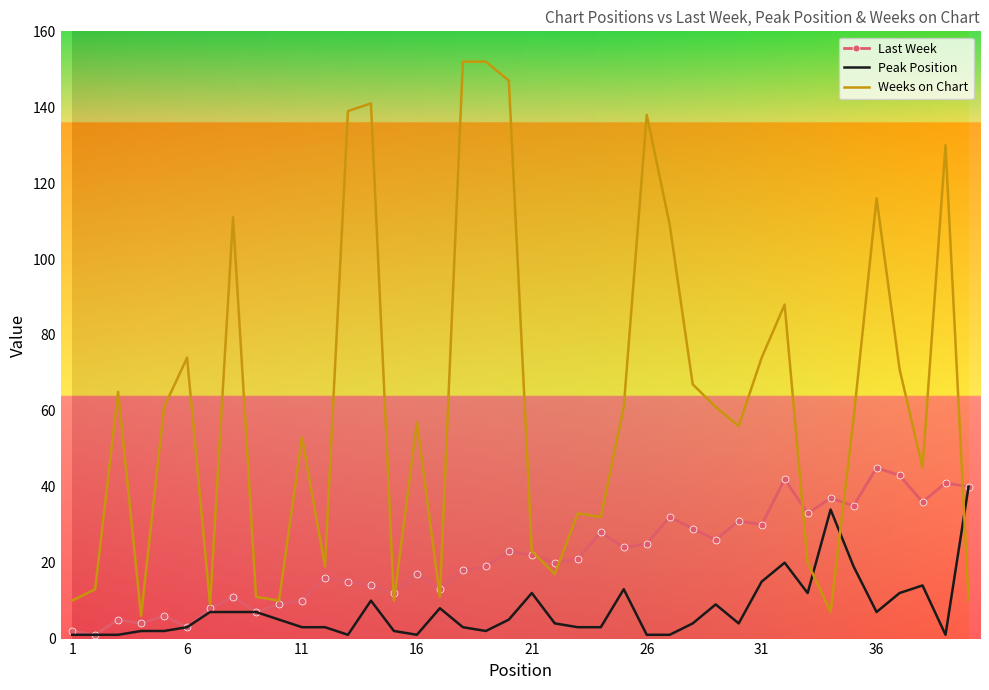

Which series has the largest total across all categories?

Weeks on Chart